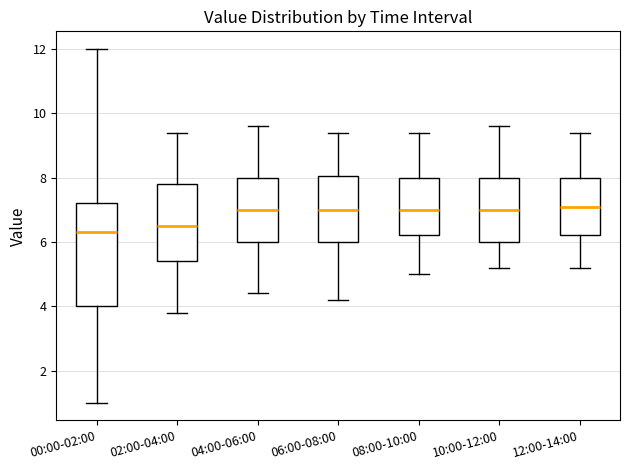

Comparing the boxes themselves (not the whiskers), which one is the tallest?

00:00-02:00